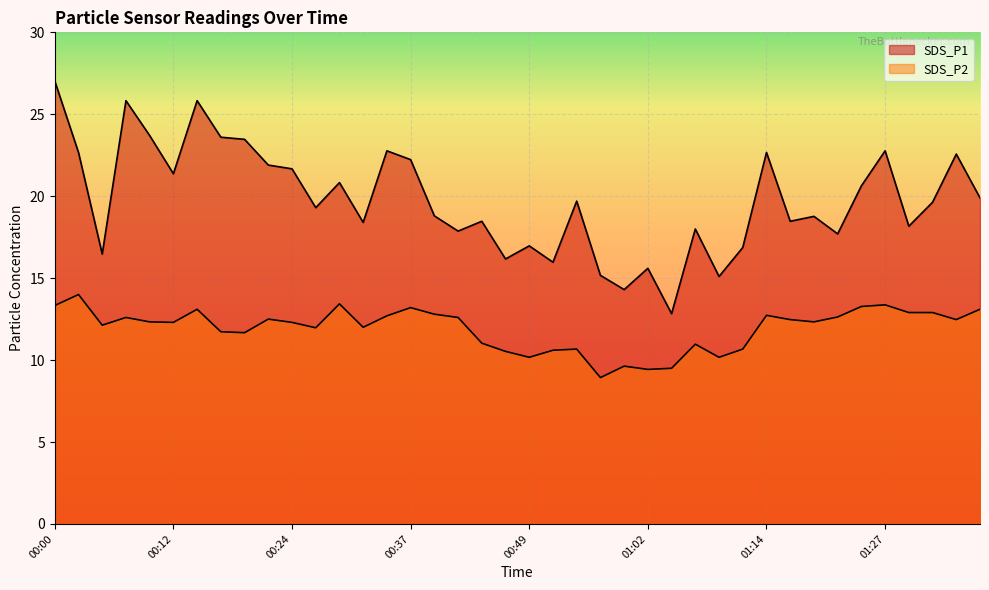

The value of SDS_P2 at 00:52 is 5.3. True or false?

False